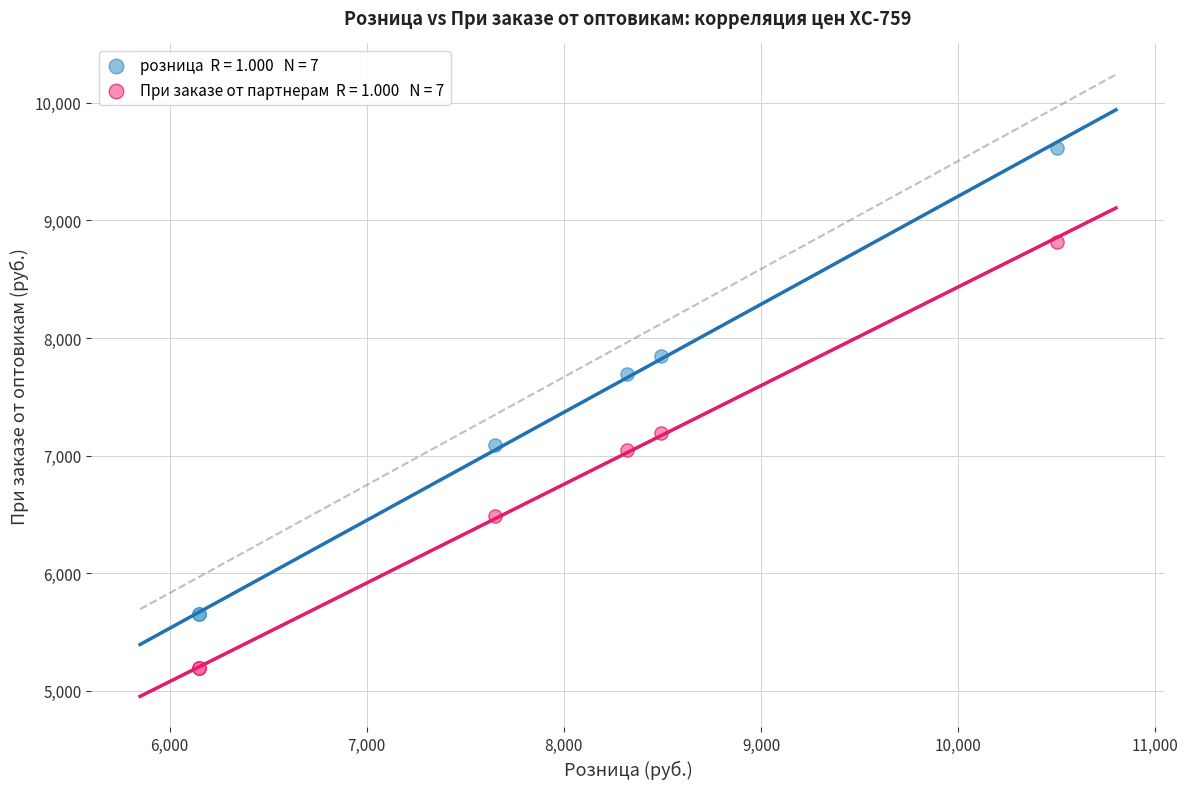

Across all series, what Y value is closest to 7405?

7190